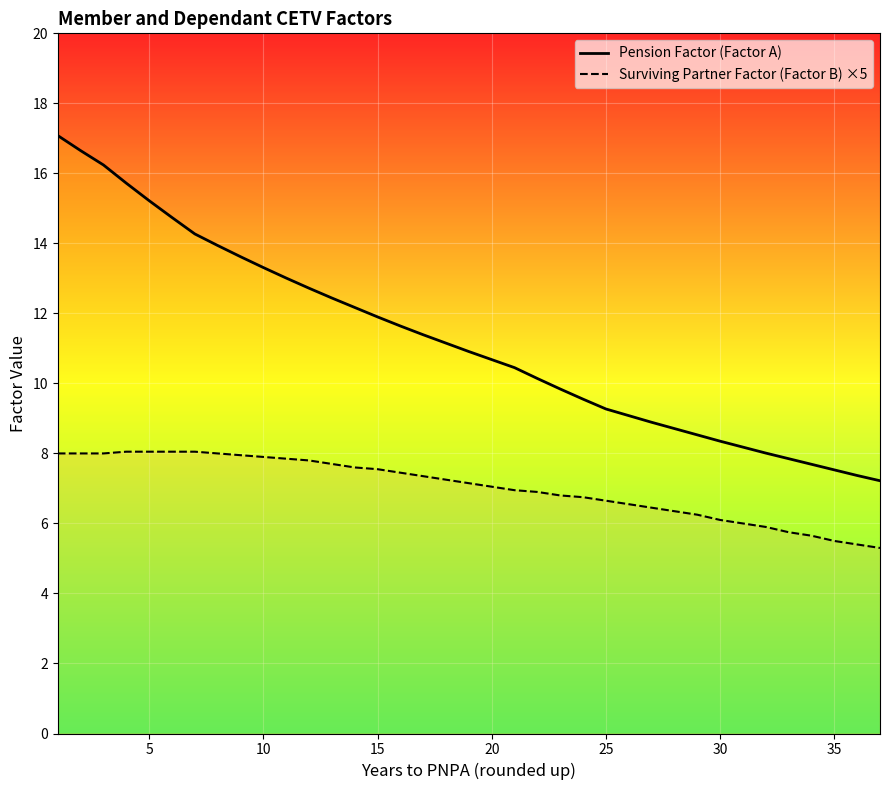

Which series has the largest total across all categories?

Pension Factor (Factor A)